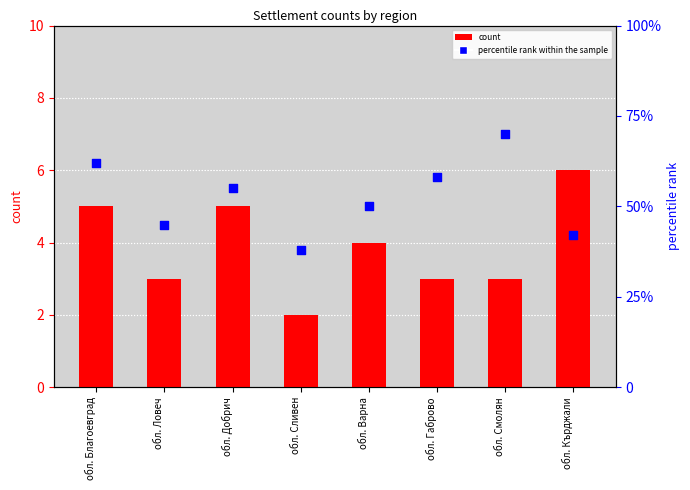

Which series has the largest total across all categories?

percentile rank within the sample